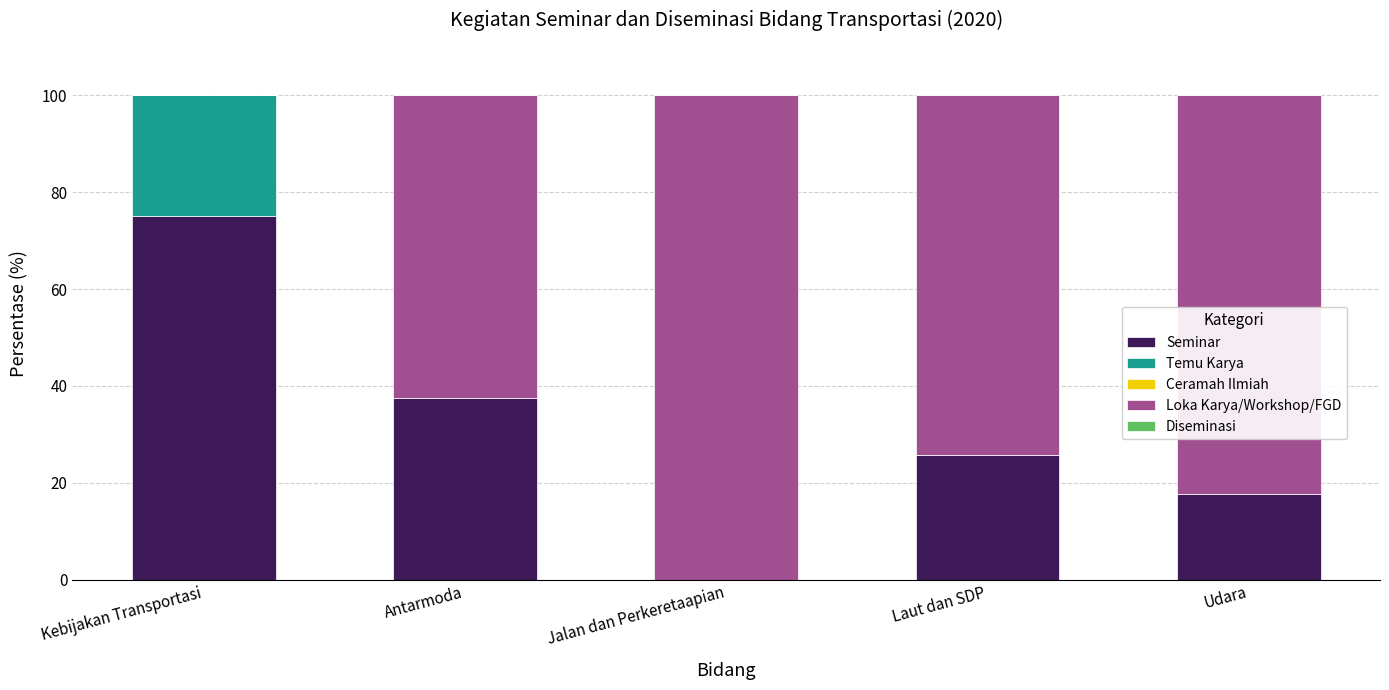

The value of Seminar at Udara is 23.9. True or false?

False